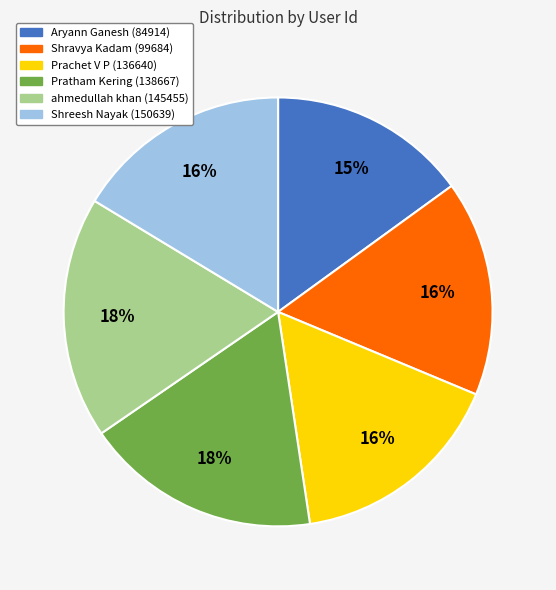

Does ahmedullah khan (145455) account for over 50% of the chart?

No